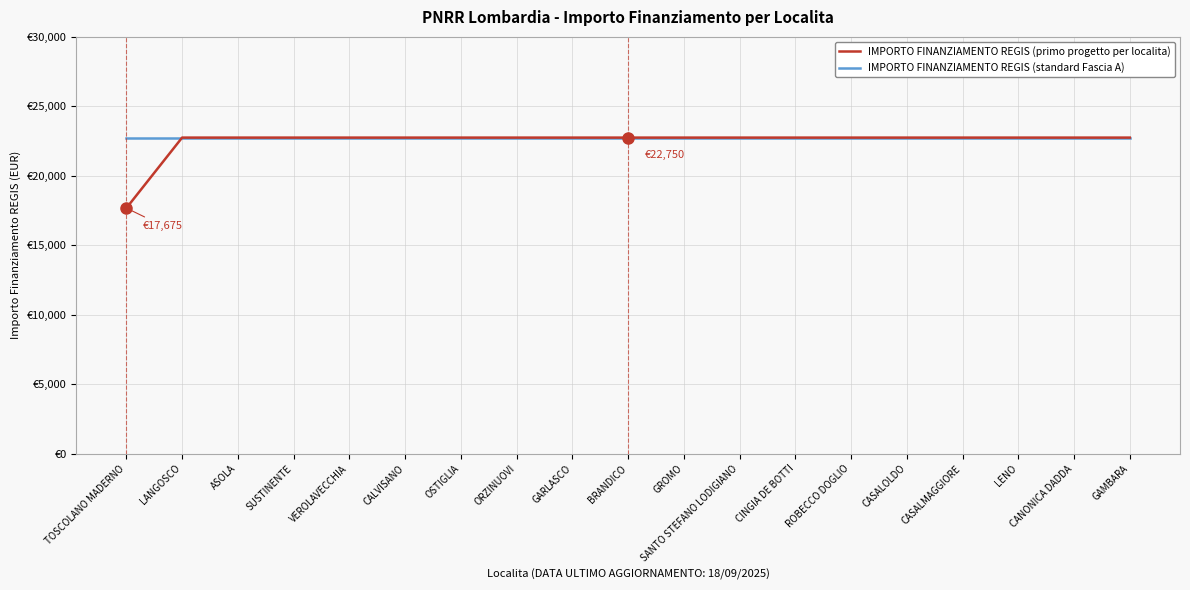

True or false: IMPORTO FINANZIAMENTO REGIS (standard Fascia A) and IMPORTO FINANZIAMENTO REGIS (primo progetto per localita) intersect in this chart.

False